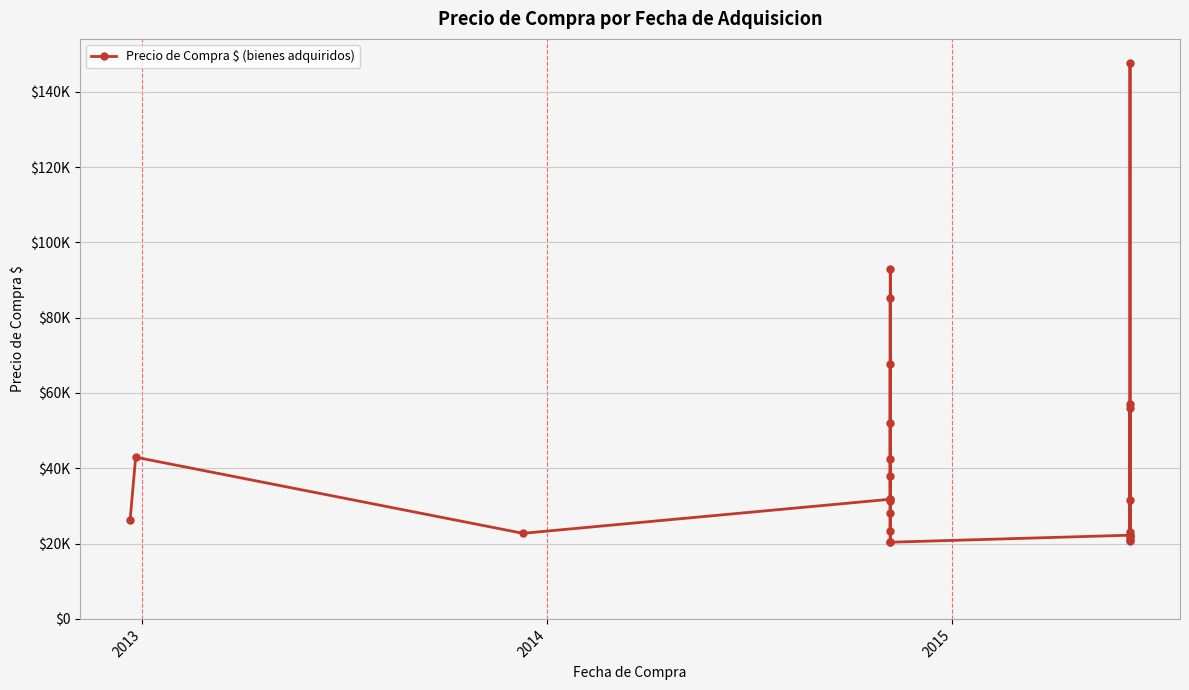

Count the number of values greater than 31546.

13